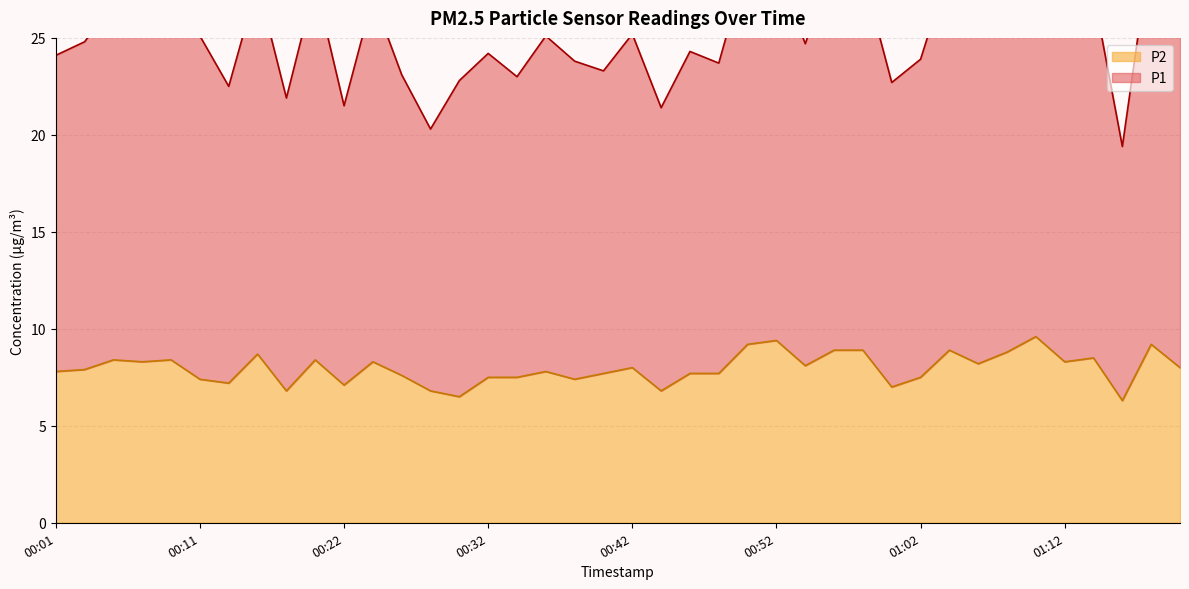

How many series are shown in this chart?

2